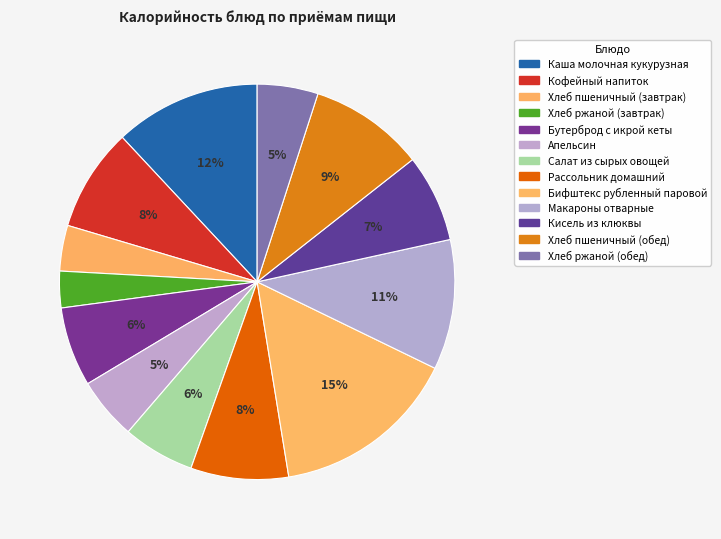

Which category has the smallest portion of the pie?

Хлеб ржаной (завтрак)